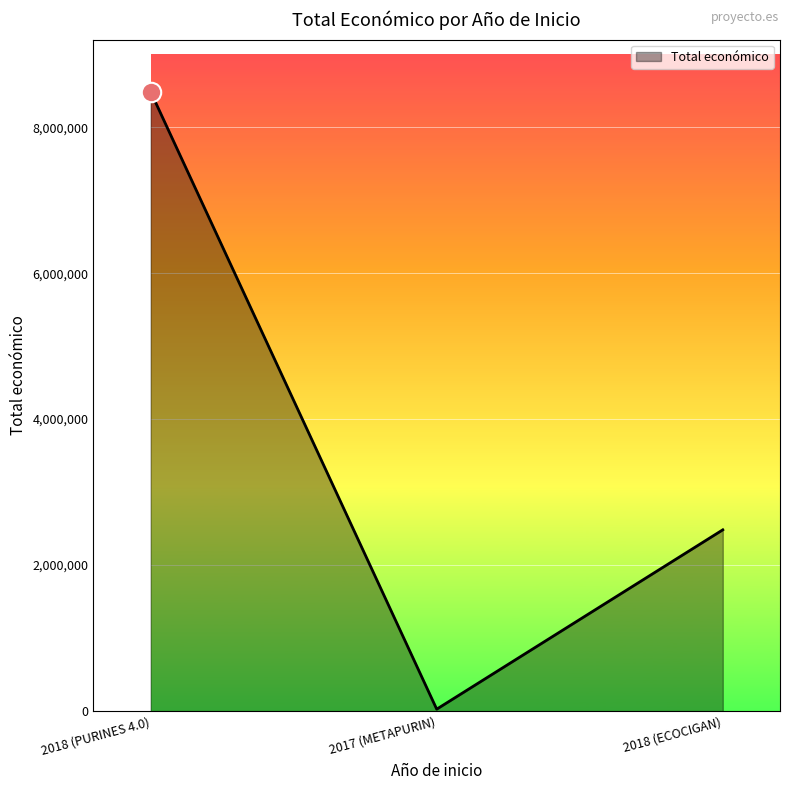

At which label is the value closest to 4255997?

2018 (ECOCIGAN)